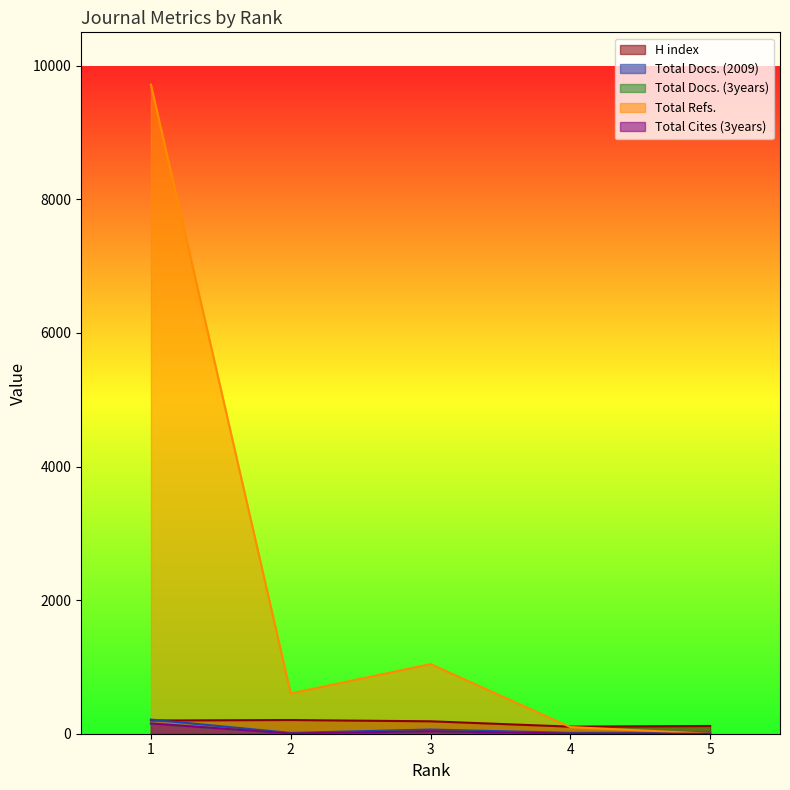

At which category is the sum across all series the highest?

1